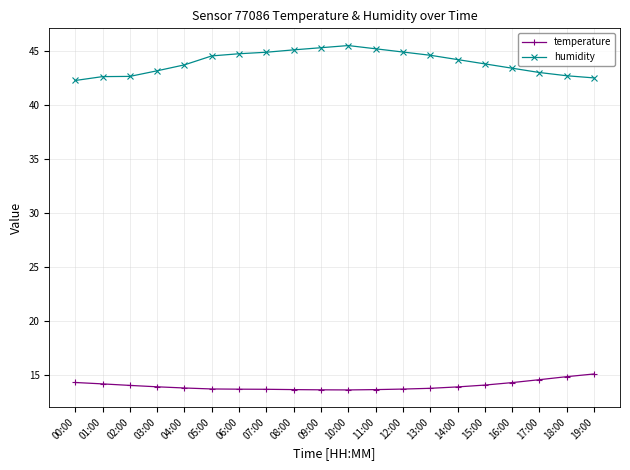

What is the highest value of the temperature series?

15.1